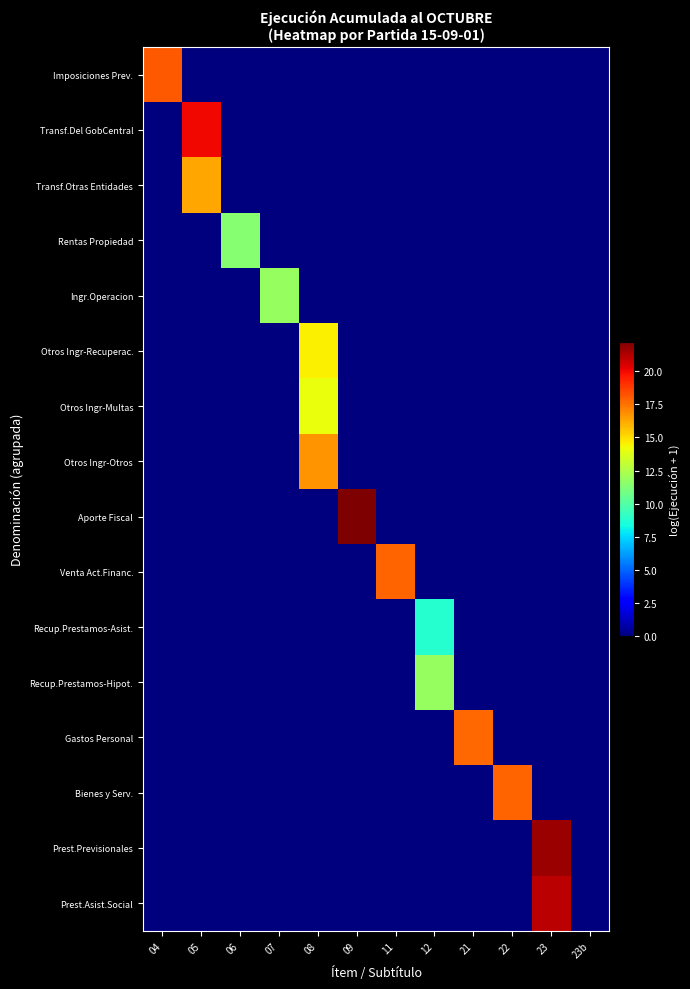

What is the total value across all series at 11?

17.9